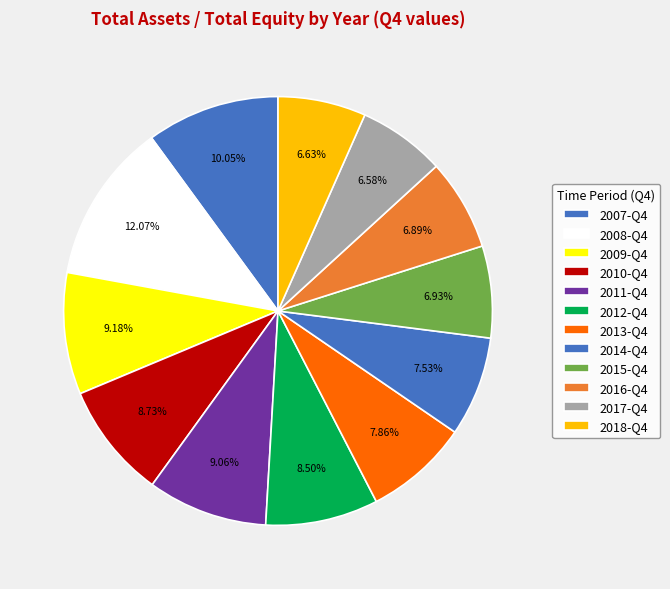

True or false: 2007-Q4 accounts for 1% of the total.

False